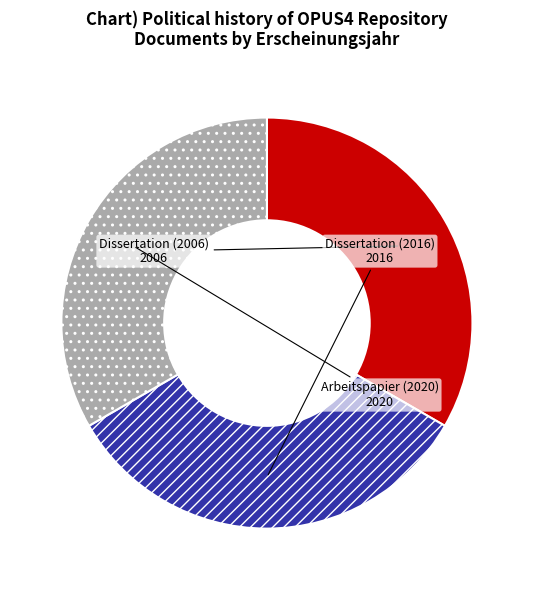

Is Arbeitspapier (2020) the majority of the pie?

No